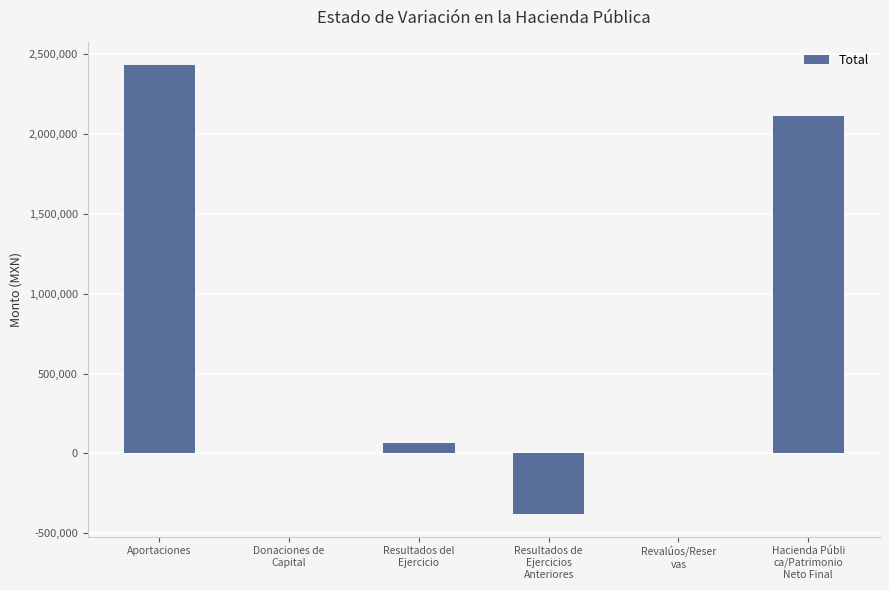

At which category does the chart reach its peak across all series?

Aportaciones